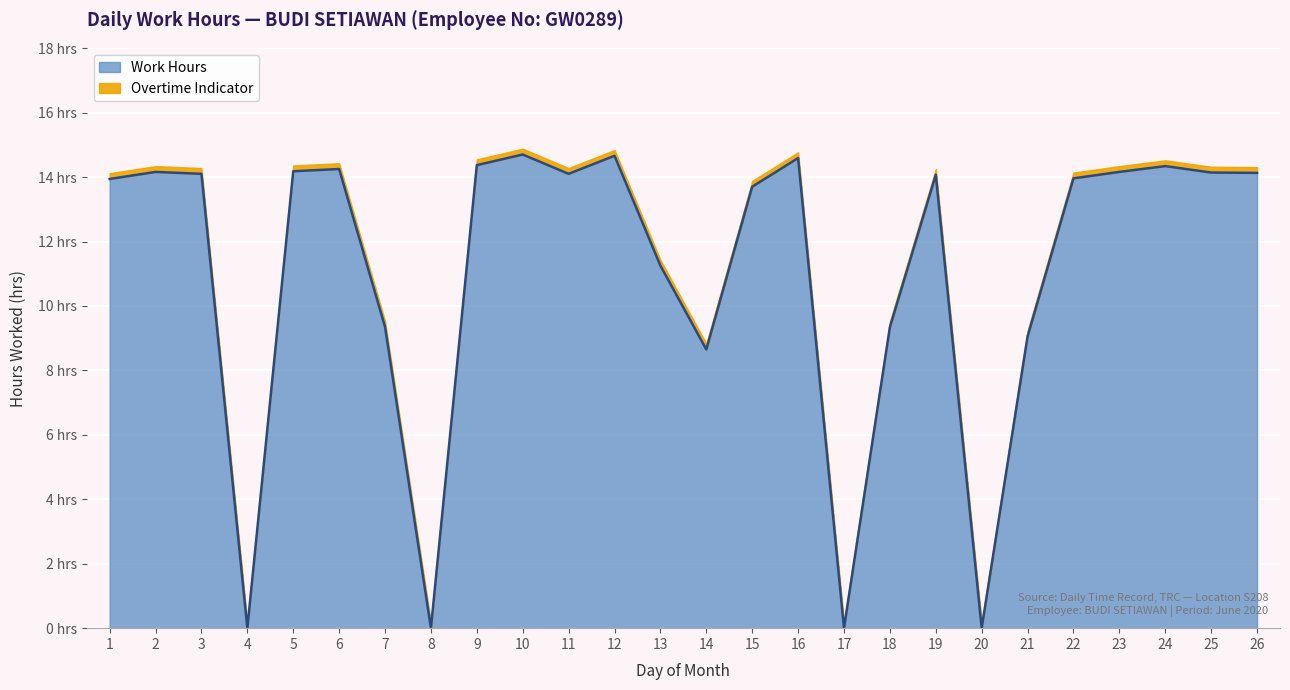

True or false: the data shows 3.4 at 26.

False